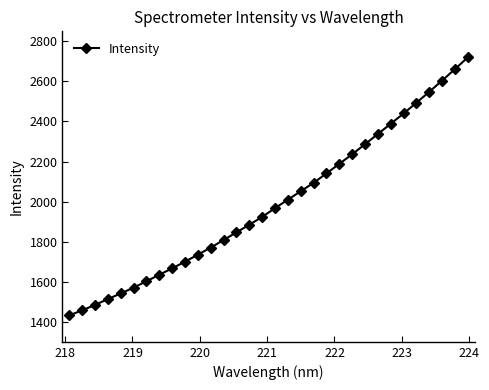

What is the sum of all values?

63741.0